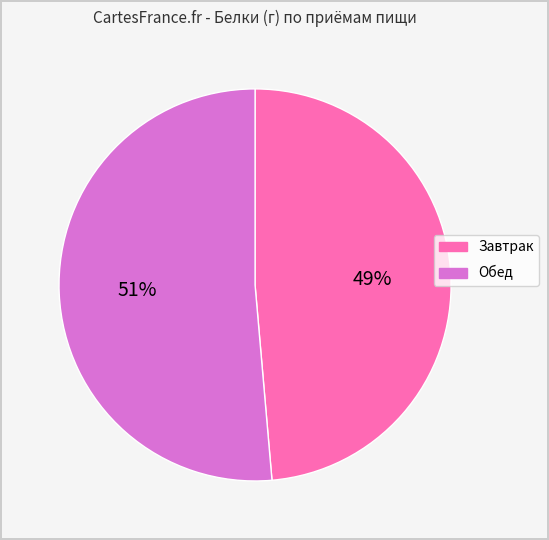

How many segments does this pie chart have?

2